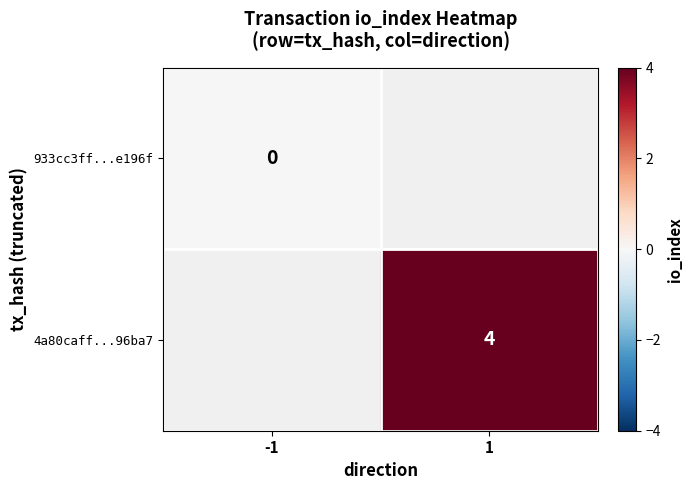

Which label corresponds to the smallest value in the chart?

-1